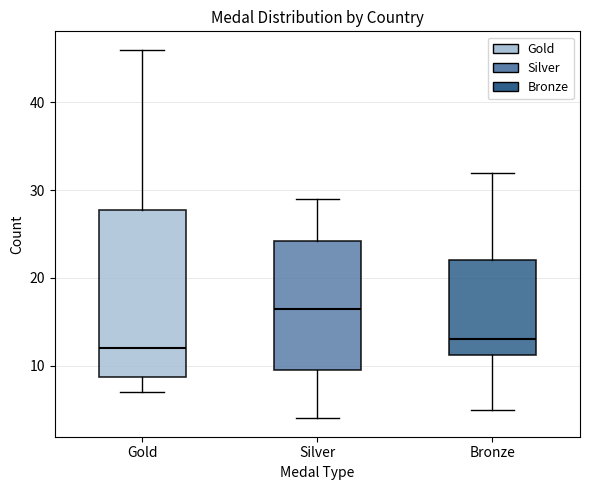

Where is the lower edge of the box for Bronze on the y-axis? The values are not printed on the chart, so give them approximately, as read against the axis.

11